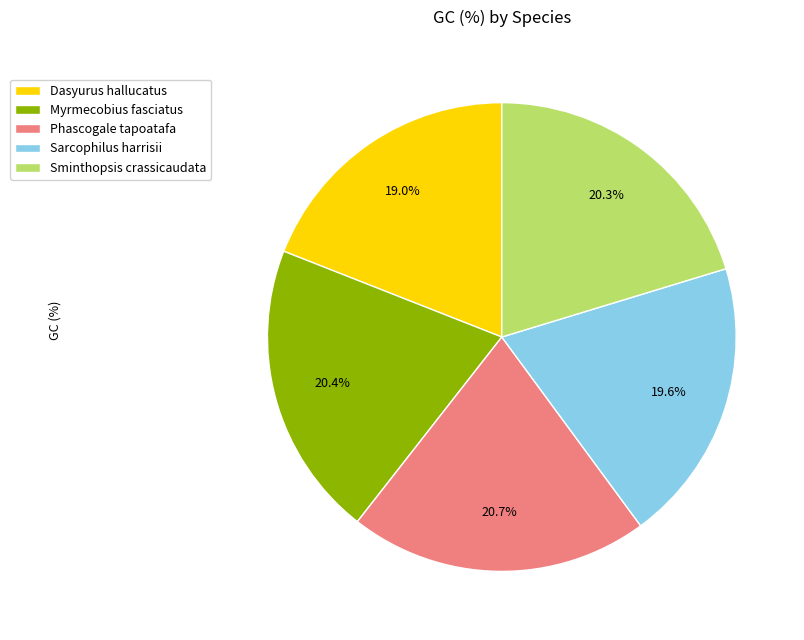

Is there a majority slice in this chart?

No